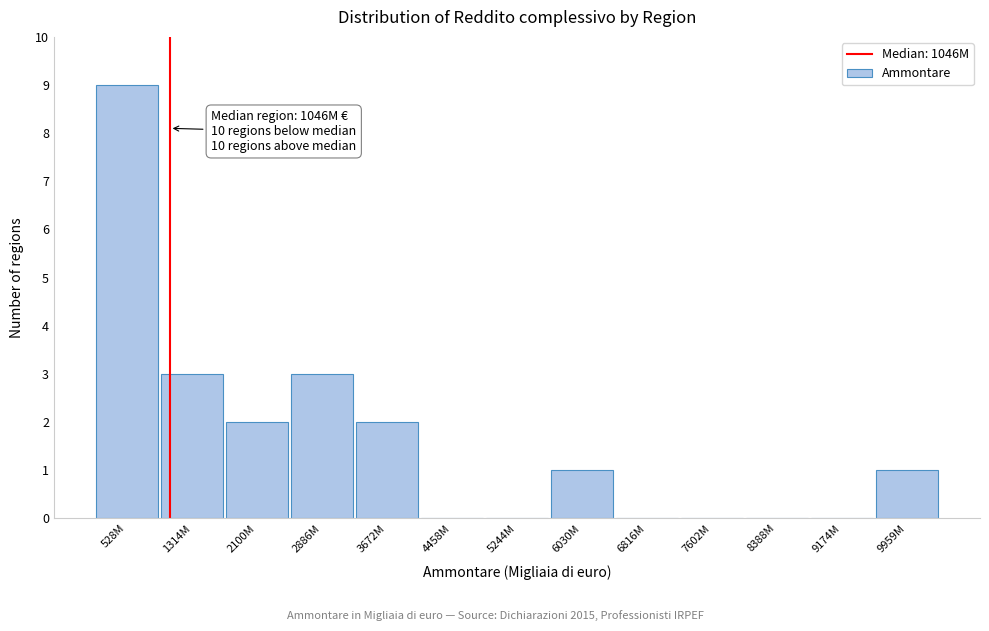

Reading left to right, extract all data points from this chart.

528M=9	1314M=3	2100M=2	2886M=3	3672M=2	4458M=0	5244M=0	6030M=1	6816M=0	7602M=0	8388M=0	9174M=0	9959M=1